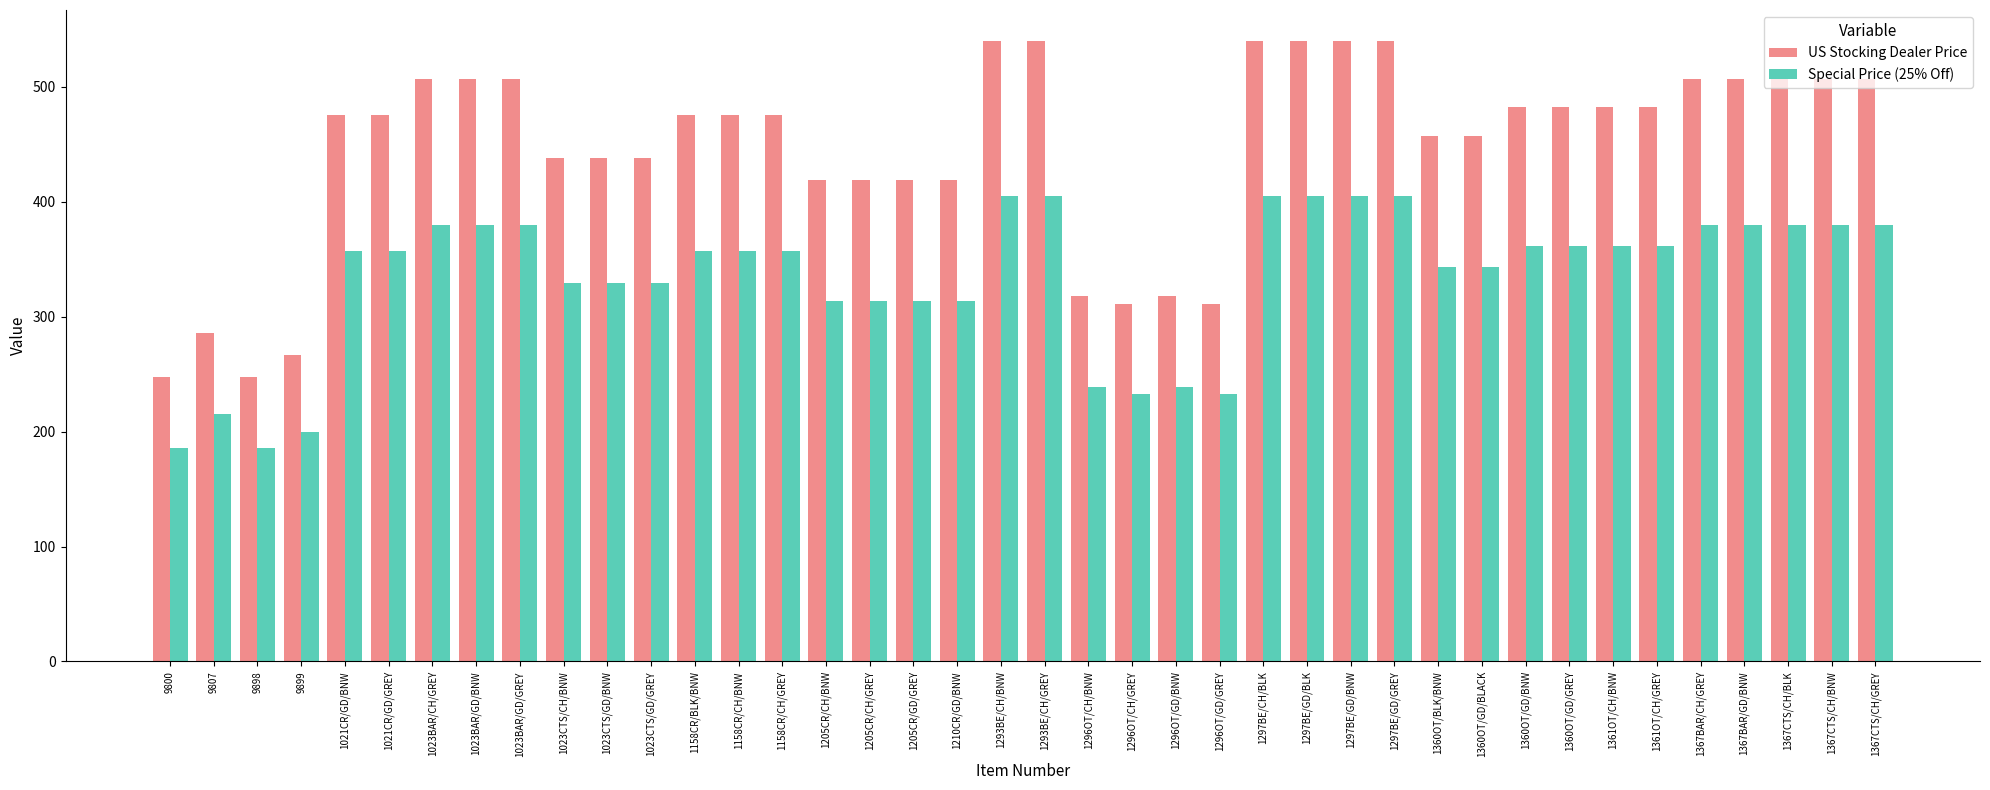

What is the approximate value of US Stocking Dealer Price at 1023CTS/CH/BNW, to the nearest 5?

440